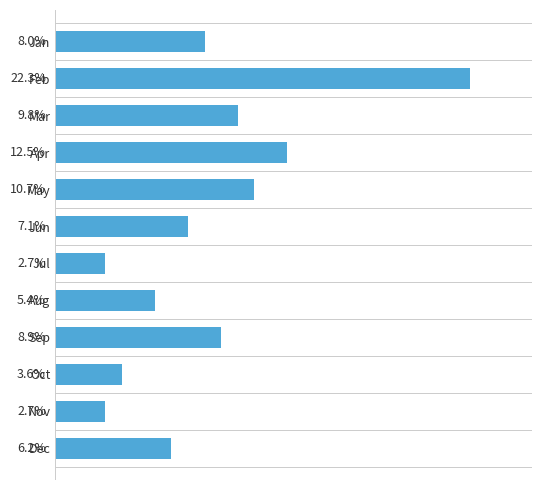

Count the values in the range 0 to 1.

12